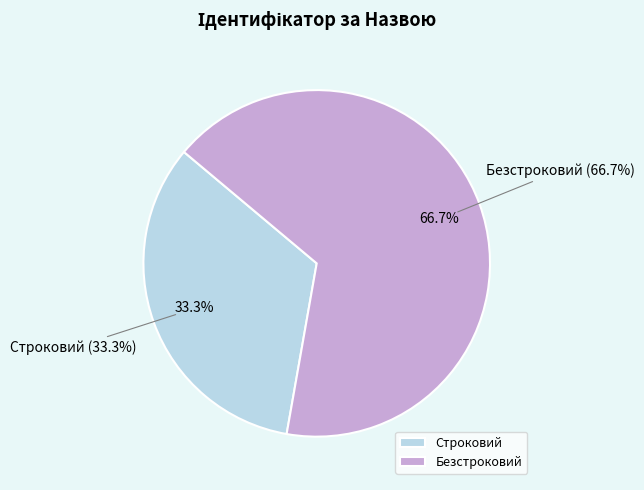

To the nearest percent, what is the difference between the Строковий and Безстроковий slice percentages?

33%